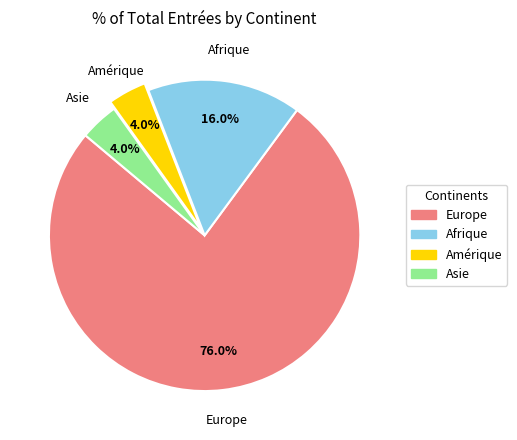

To the nearest percent, what is the combined percentage of Asie and Afrique?

20%